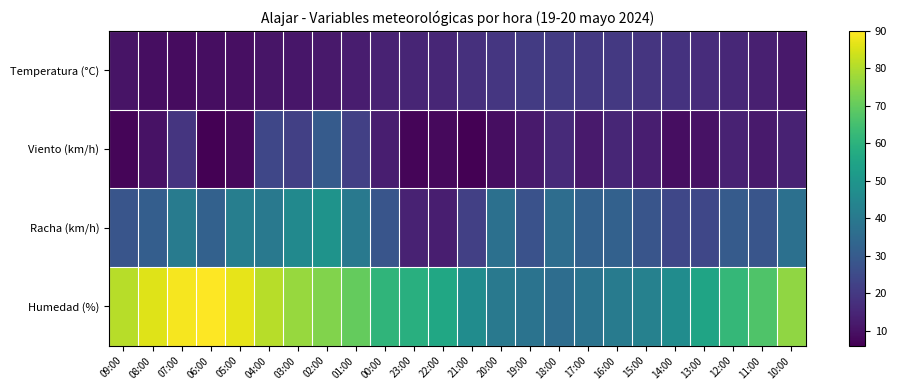

Which series has the largest total across all categories?

Humedad (%)